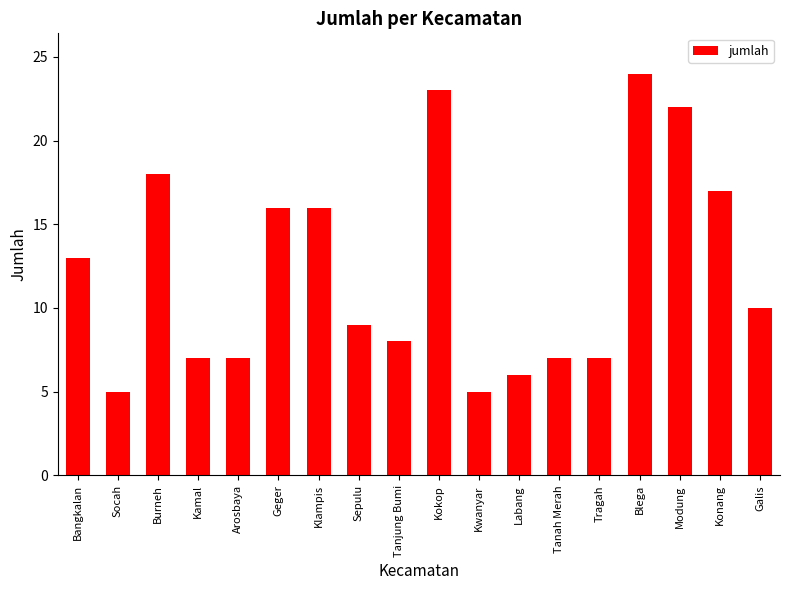

What position from the right is Kokop?

9